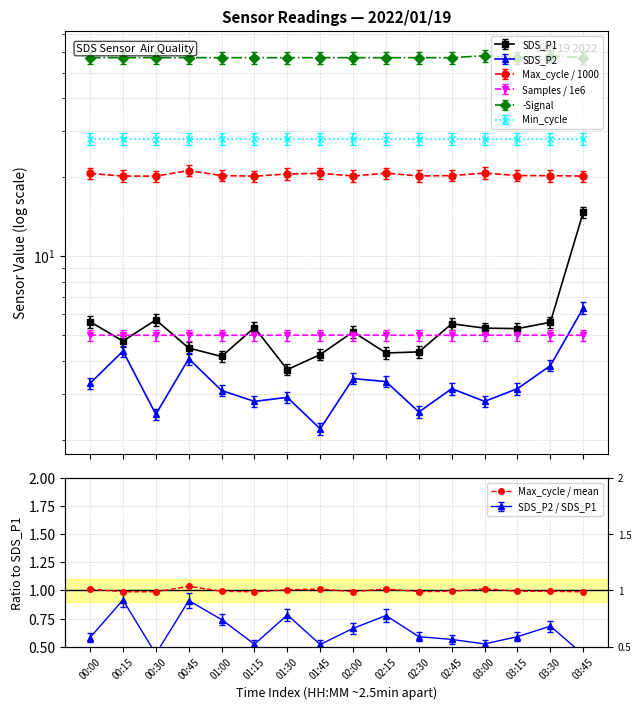

At which label is the value closest to 1?

01:30